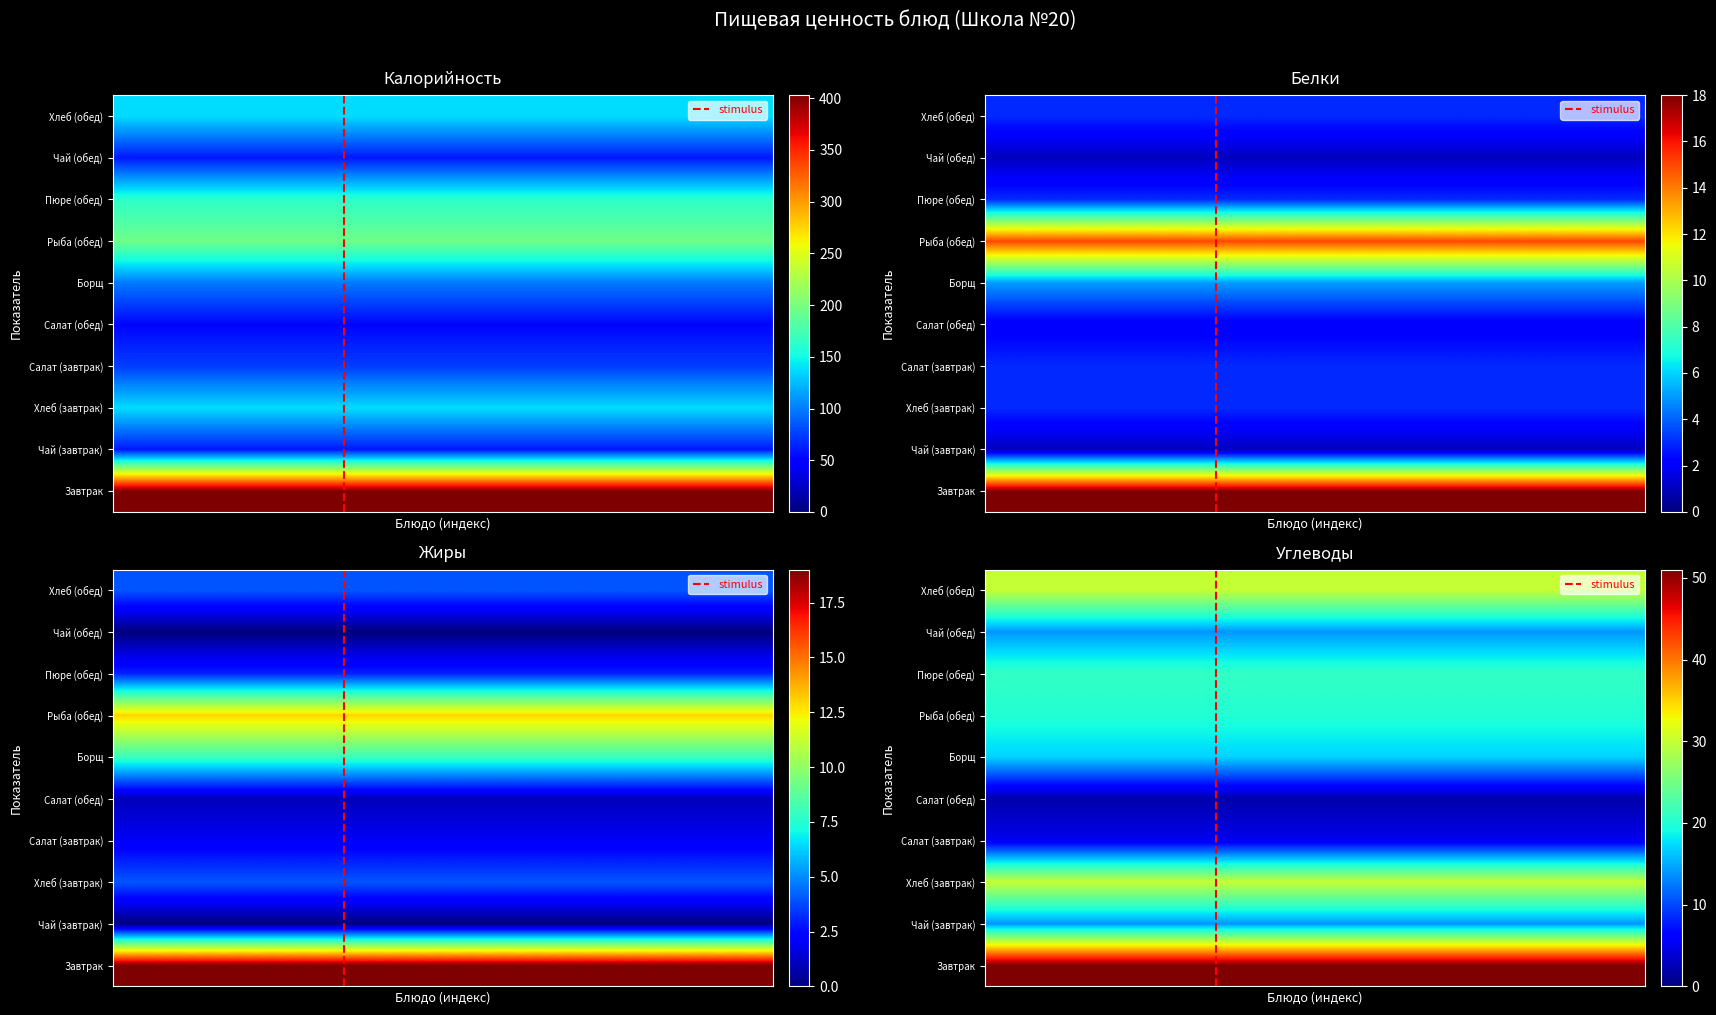

How many data points in Чай (обед) are above 14?

1